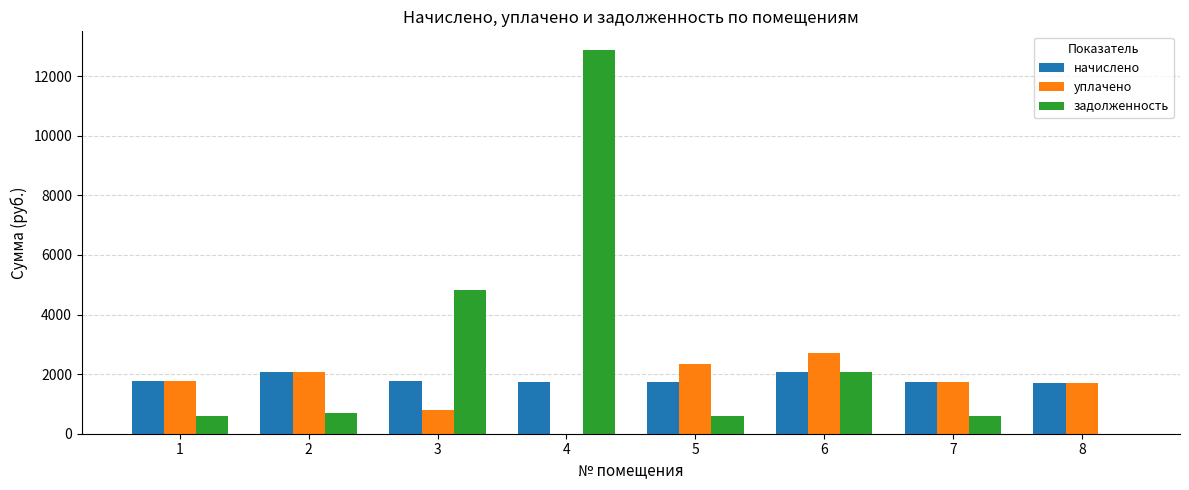

At which label does уплачено first exceed 1781?

1